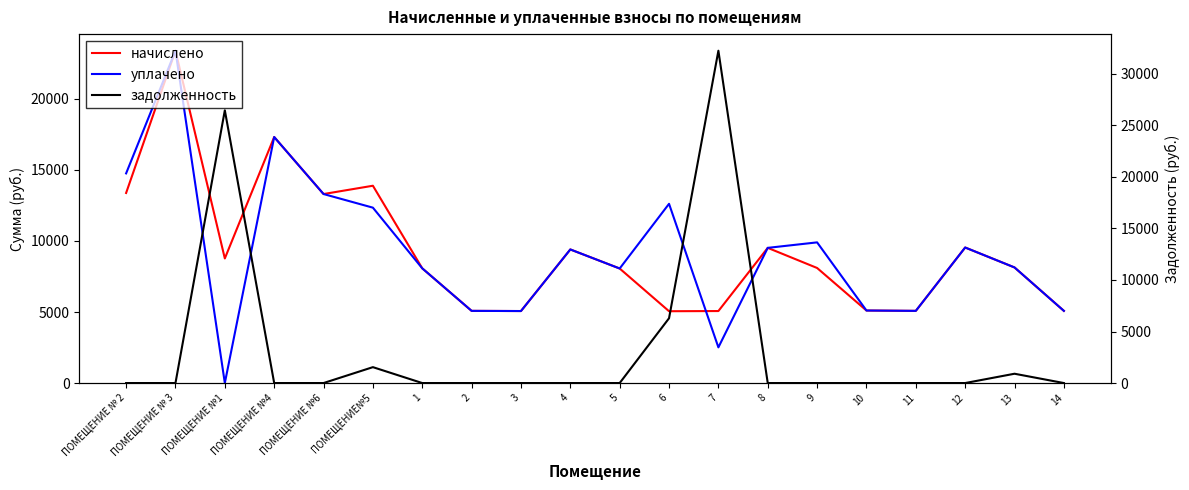

At 1, list the series in order from smallest to largest.

задолженность, начислено, уплачено